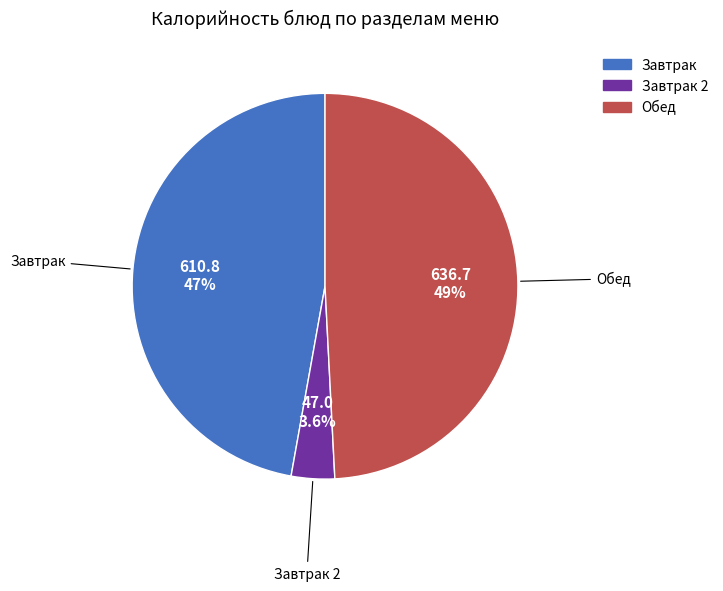

Is there any slice that represents more than half of the pie?

No